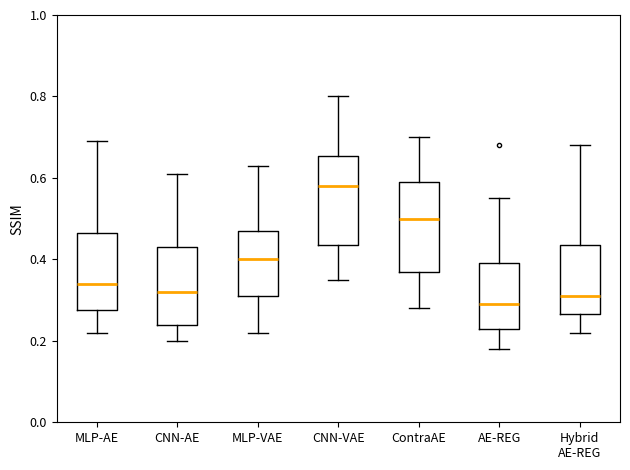

Where does the lower whisker of the box for AE-REG end on the y-axis? The values are not printed on the chart, so give them approximately, as read against the axis.

0.18